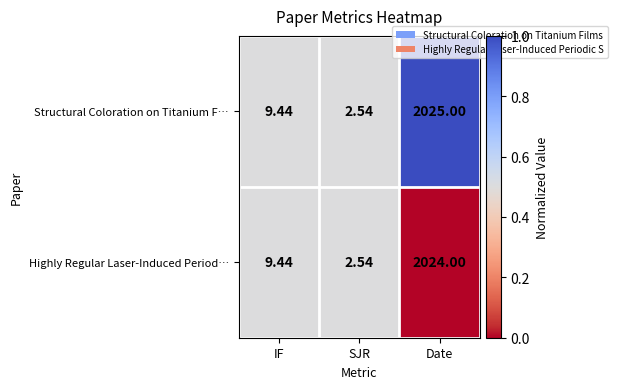

At which category does the chart reach its minimum across all series?

SJR